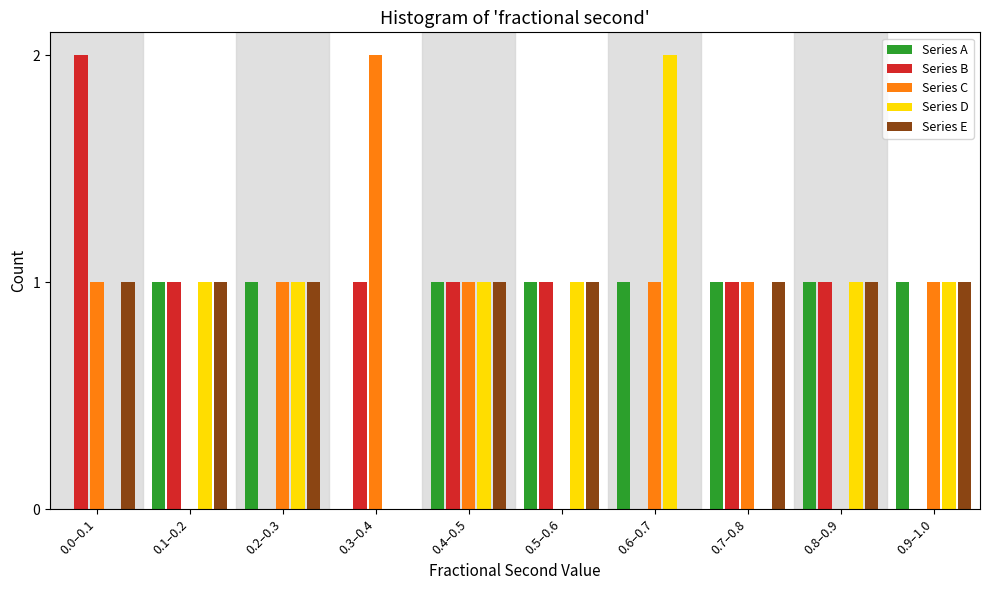

What is the sum of all Series E values?

8